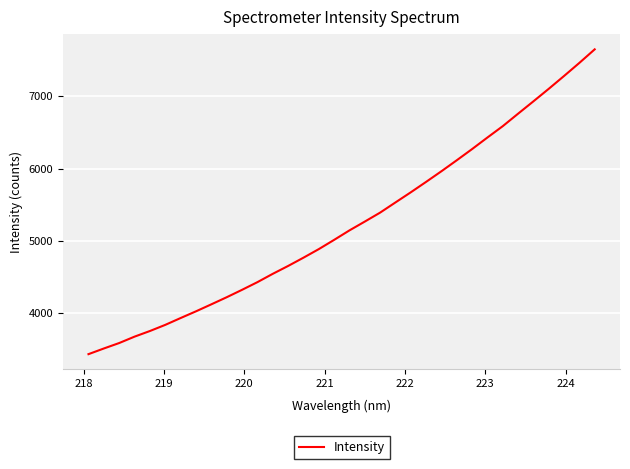

What is the maximum value shown in the chart?

7647.3